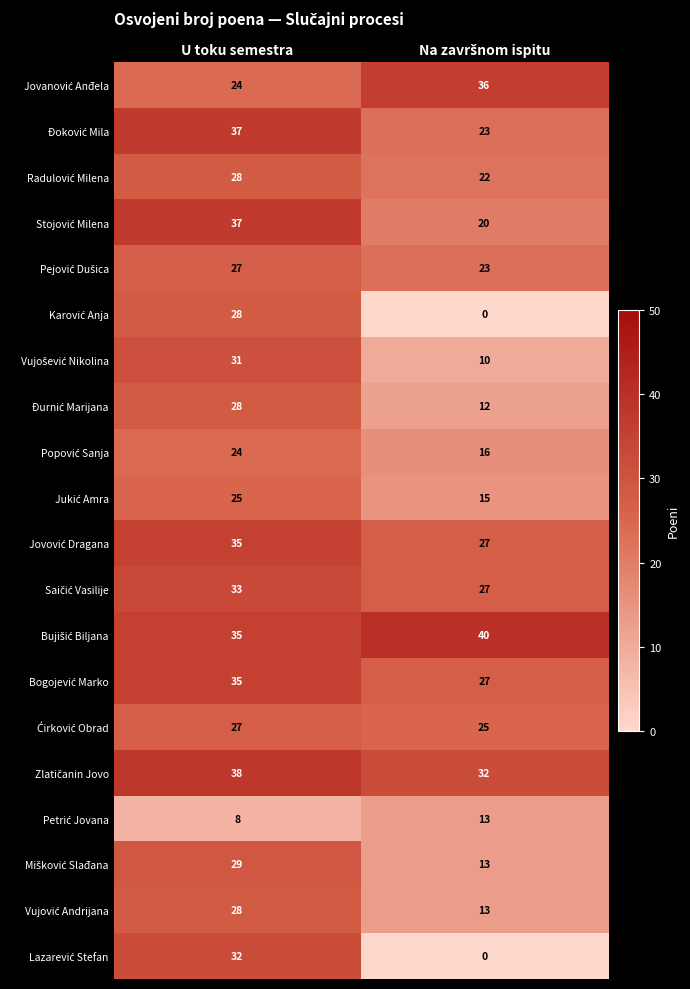

What is the total value across all series at U toku semestra?

589